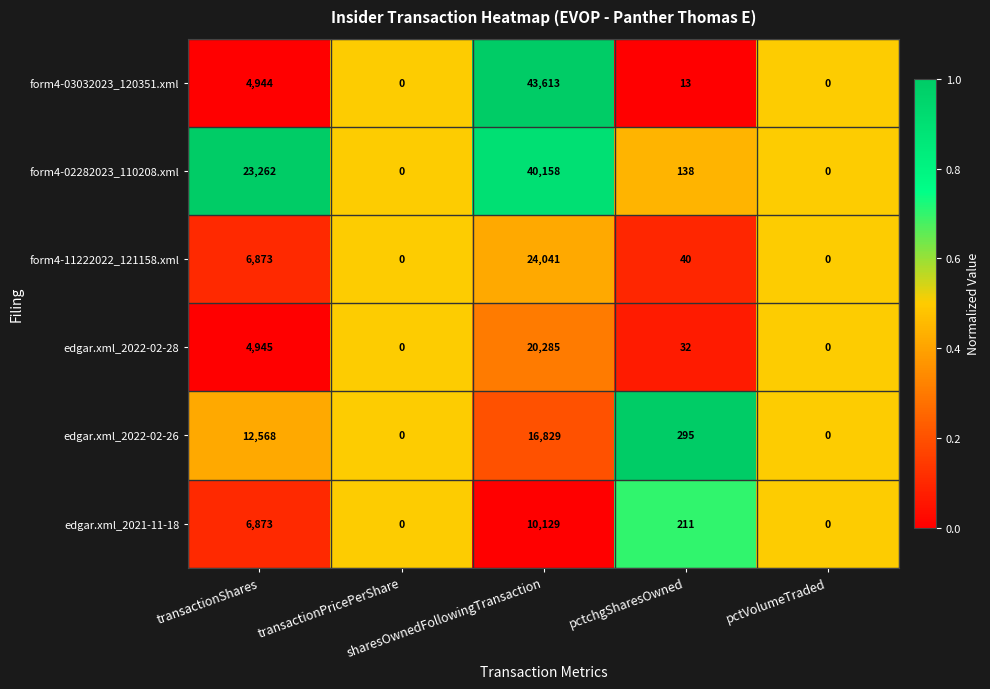

Which series has the largest range (max minus min)?

form4-03032023_120351.xml